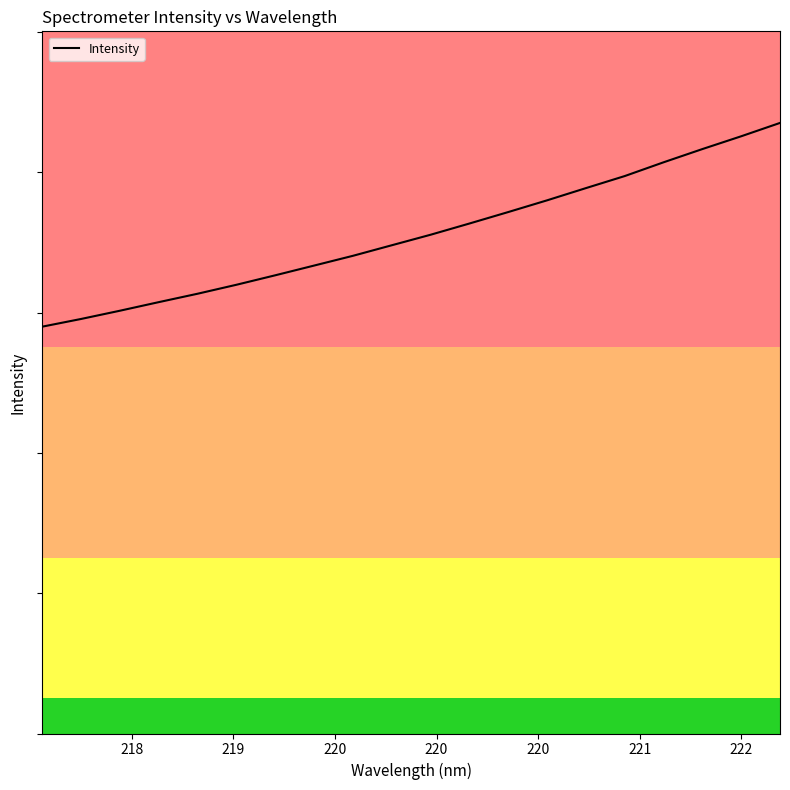

Does the chart display data point markers on the line(s)?

No